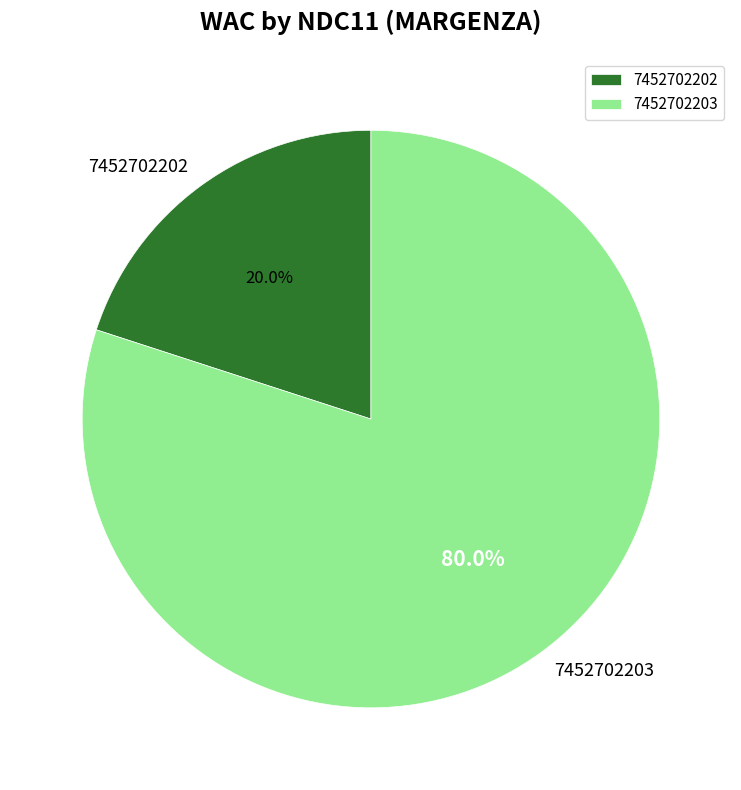

Count the number of slices in the pie.

2